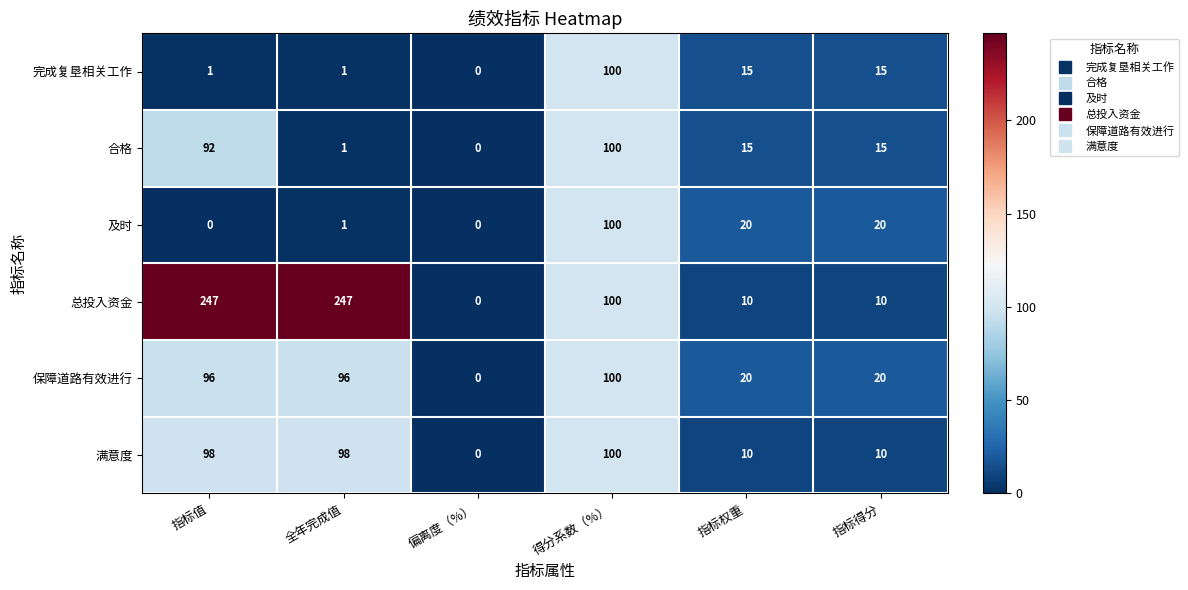

Which series has the widest spread of values?

总投入资金